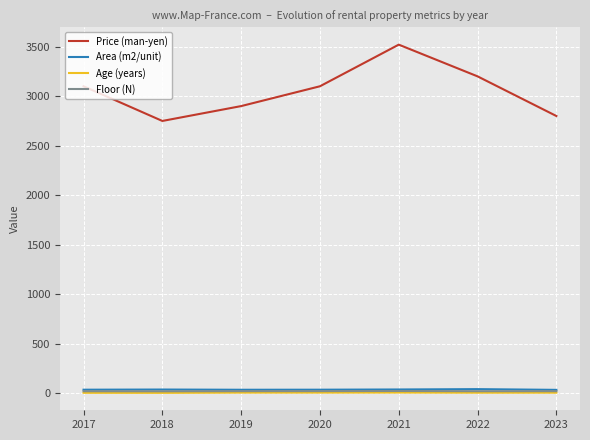

Which series has the largest range (max minus min)?

Price (man-yen)